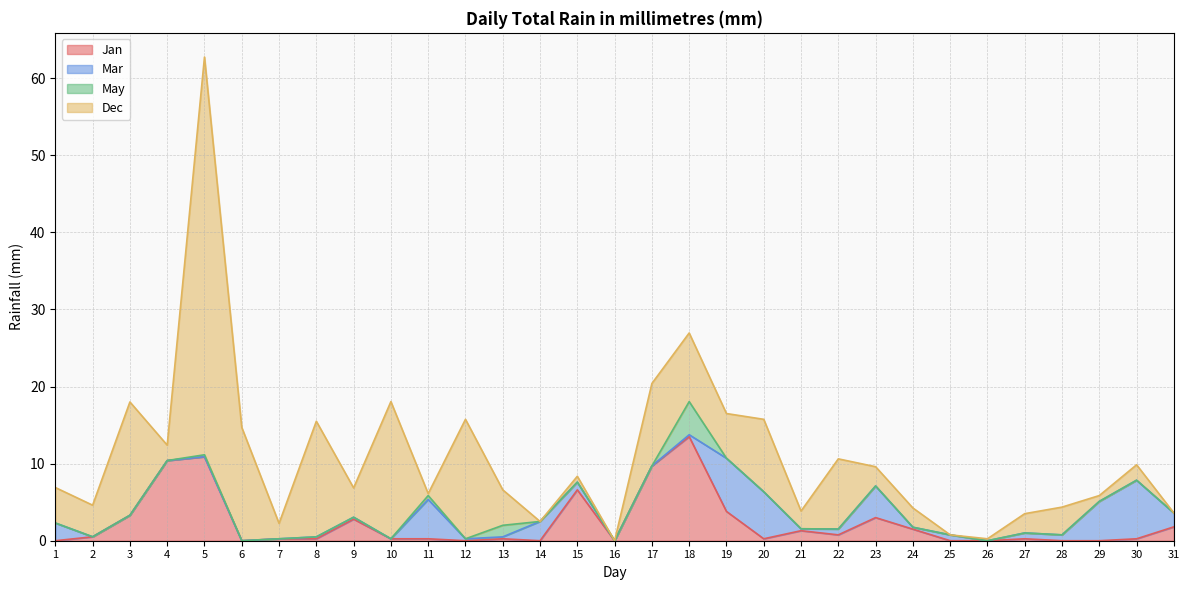

Does the chart have visible grid lines?

Yes